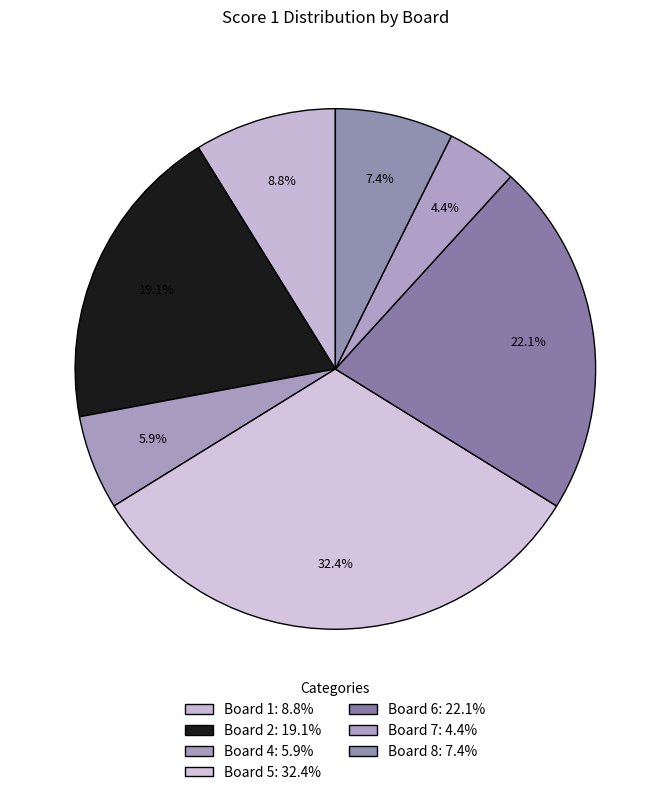

Count the number of slices in the pie.

7